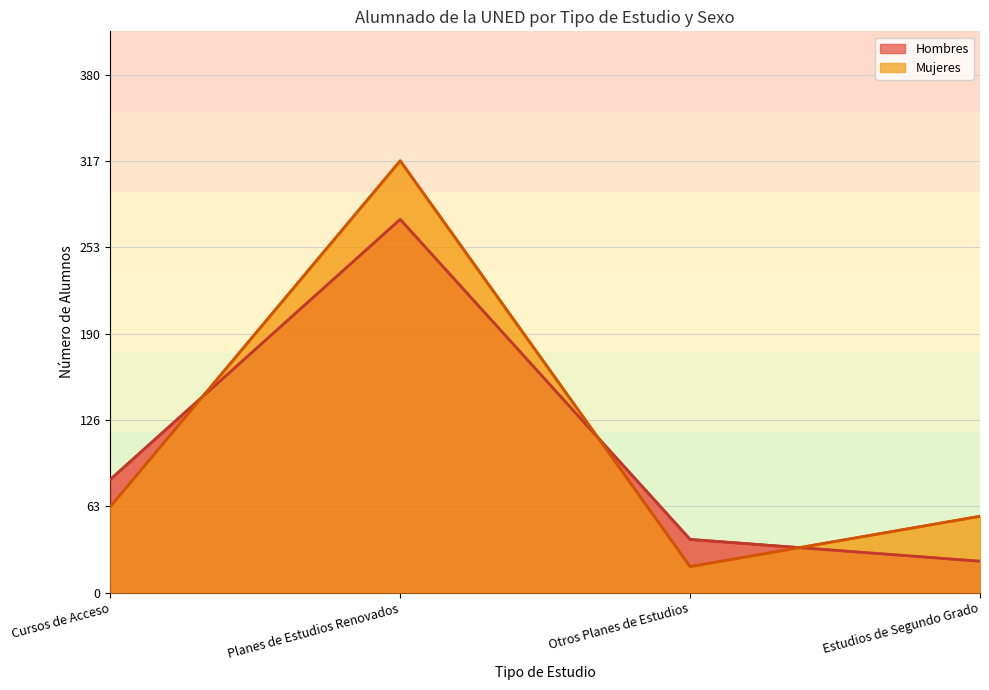

What is the average value of the Hombres series?

105